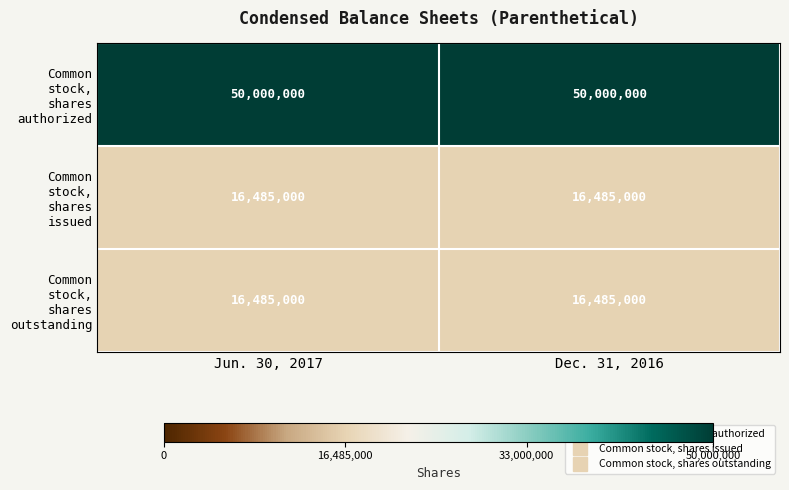

What is the difference between the highest and lowest values at Jun. 30, 2017?

33515000